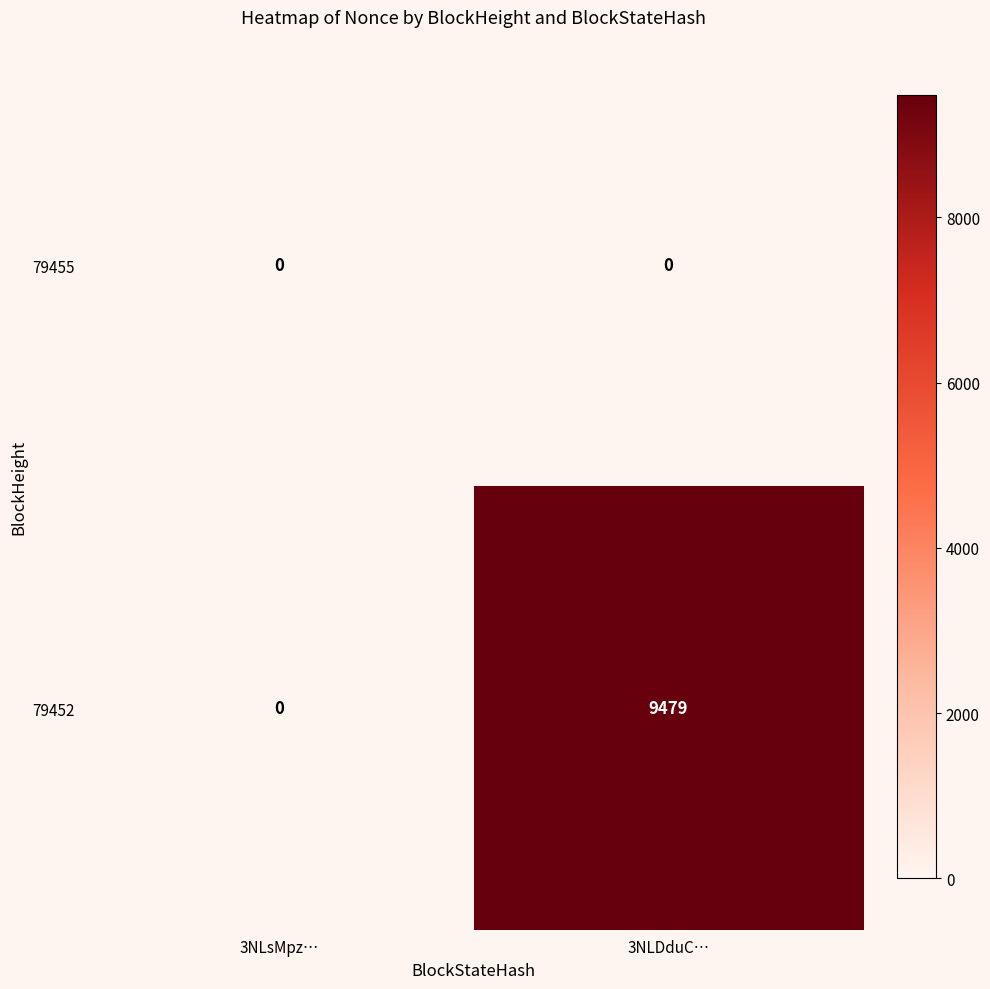

Is it true that 79452 equals 2797 at 3NLDduC…?

False